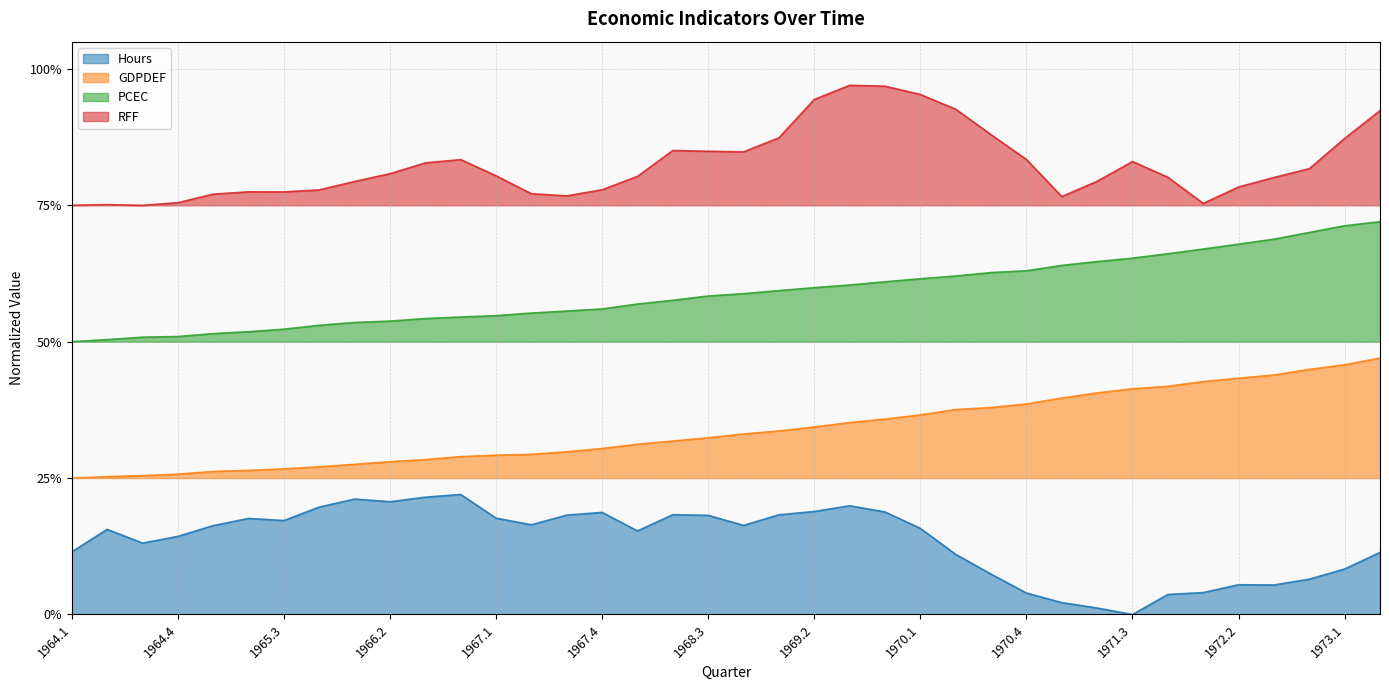

True or false: RFF has a value of 0.8 at 1966.3.

True